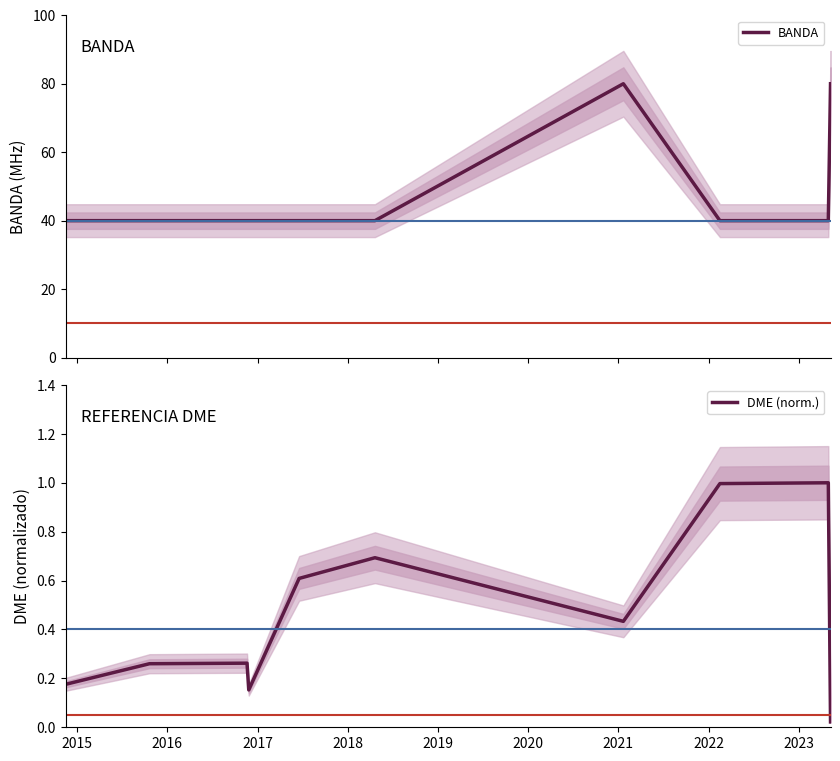

What is the lowest value of the BANDA series?

40